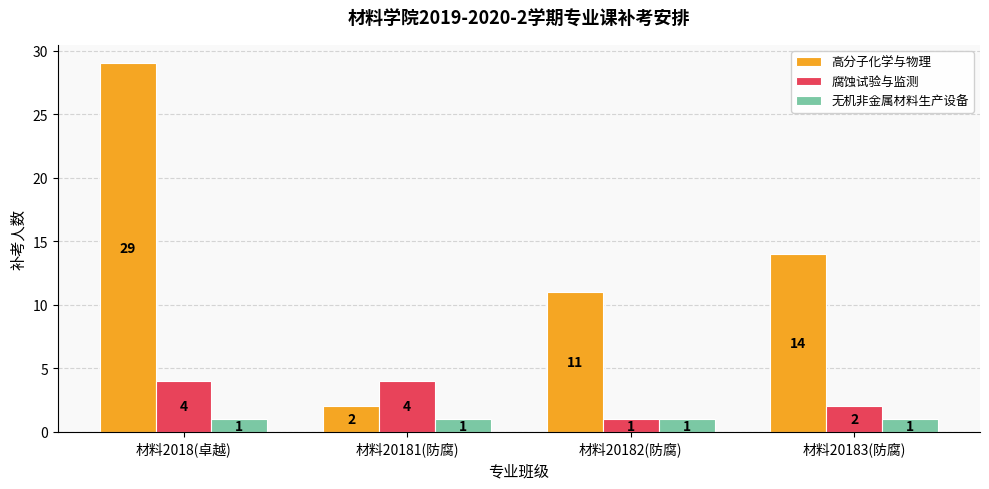

Reading left to right, transcribe all the data shown in this chart.

高分子化学与物理: 材料2018(卓越)=29	材料20181(防腐)=2	材料20182(防腐)=11	材料20183(防腐)=14
腐蚀试验与监测: 材料2018(卓越)=4	材料20181(防腐)=4	材料20182(防腐)=1	材料20183(防腐)=2
无机非金属材料生产设备: 材料2018(卓越)=1	材料20181(防腐)=1	材料20182(防腐)=1	材料20183(防腐)=1